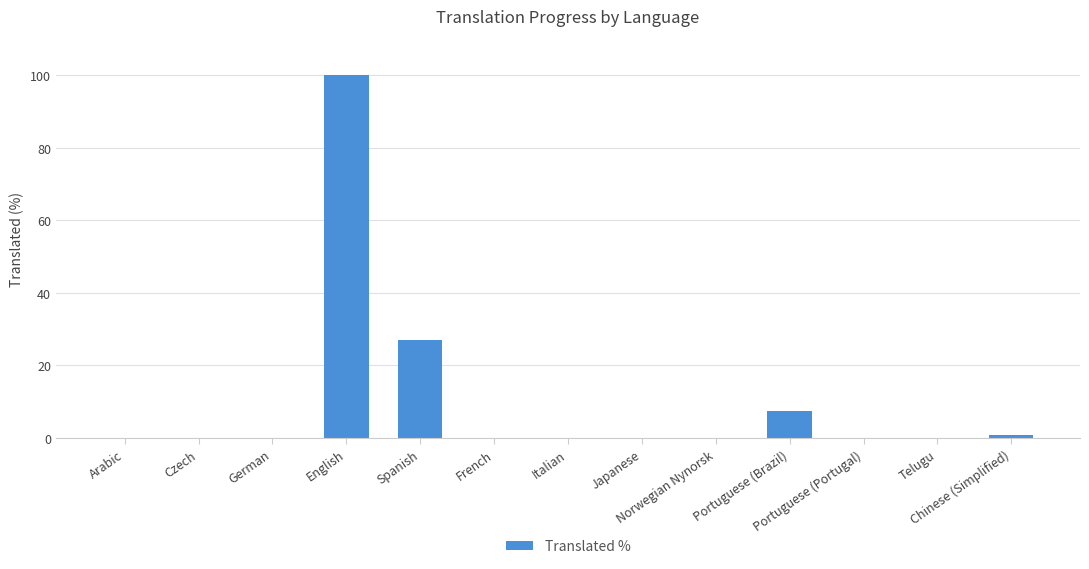

What is the average value?

10.4